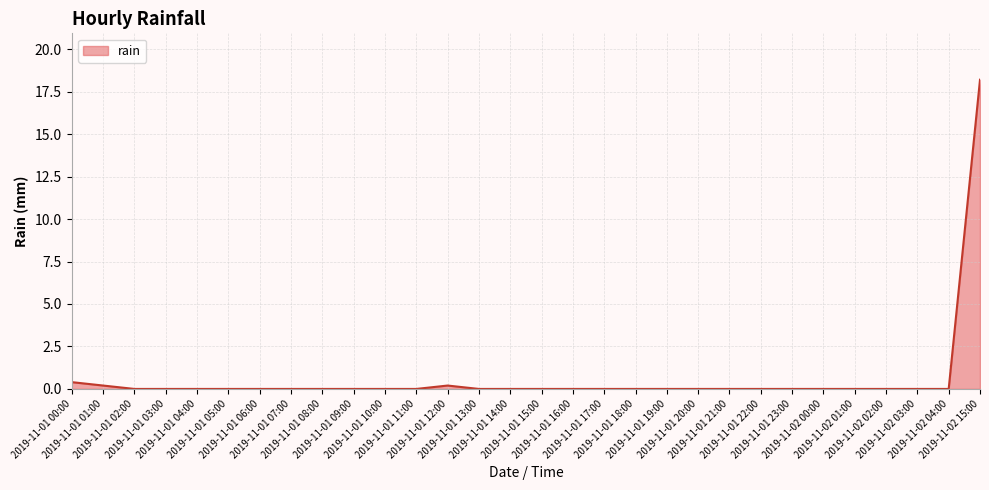

Count the number of data series in this chart.

1